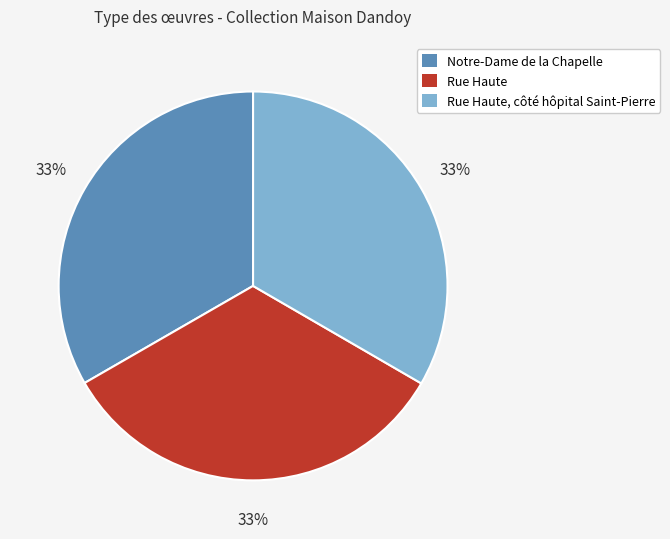

To the nearest percent, what is the combined percentage of Notre-Dame de la Chapelle and Rue Haute?

67%